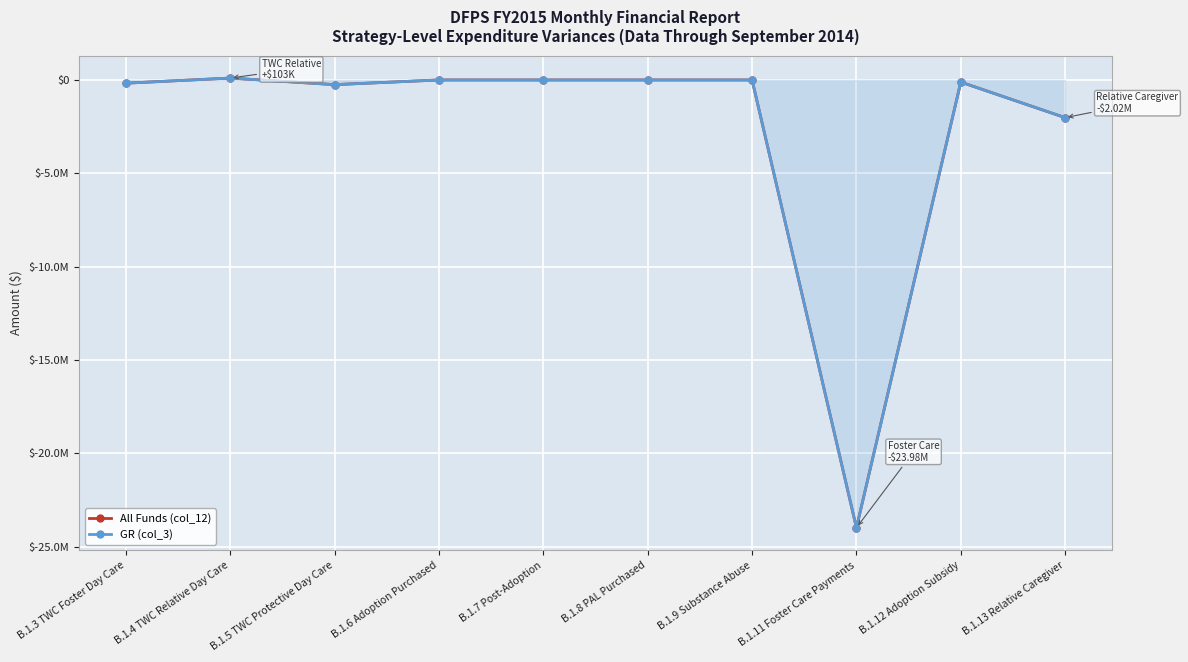

How many values in the GR (col_3) series are below 0?

5